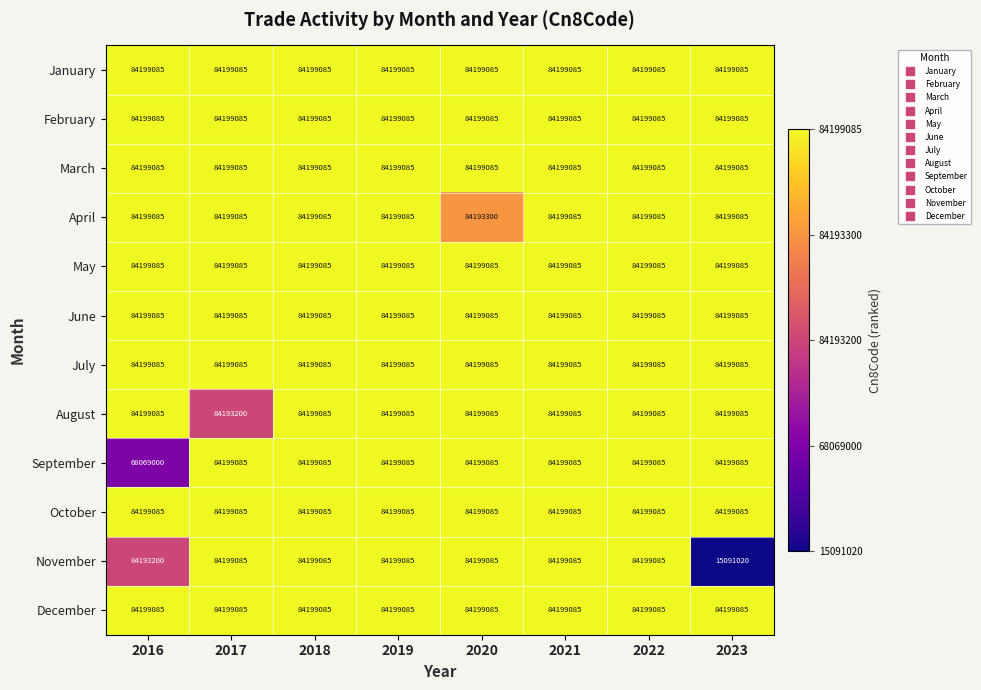

What is the maximum value shown in the chart?

84199085